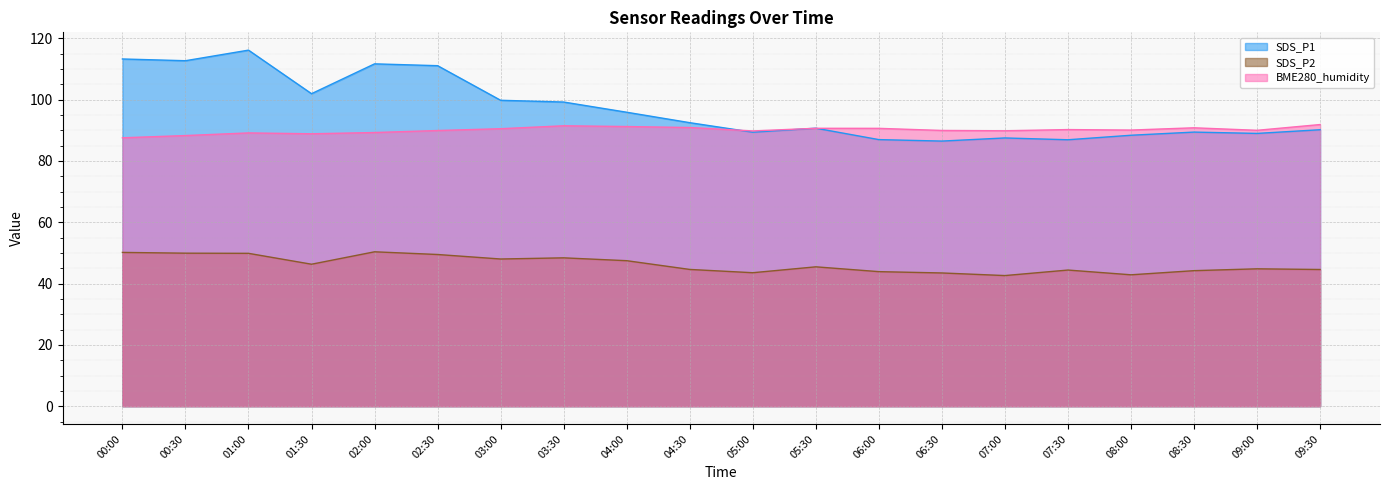

Where is the first local minimum for BME280_humidity?

01:30